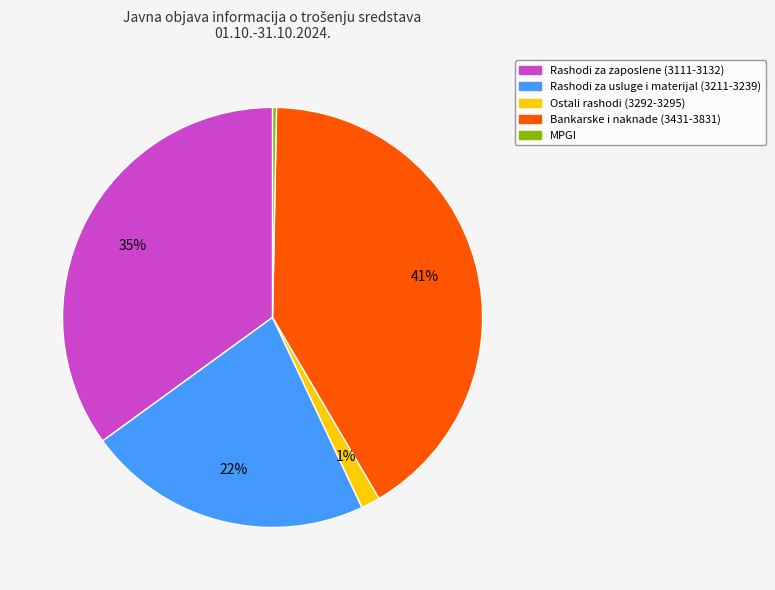

Does any single category account for the majority?

No